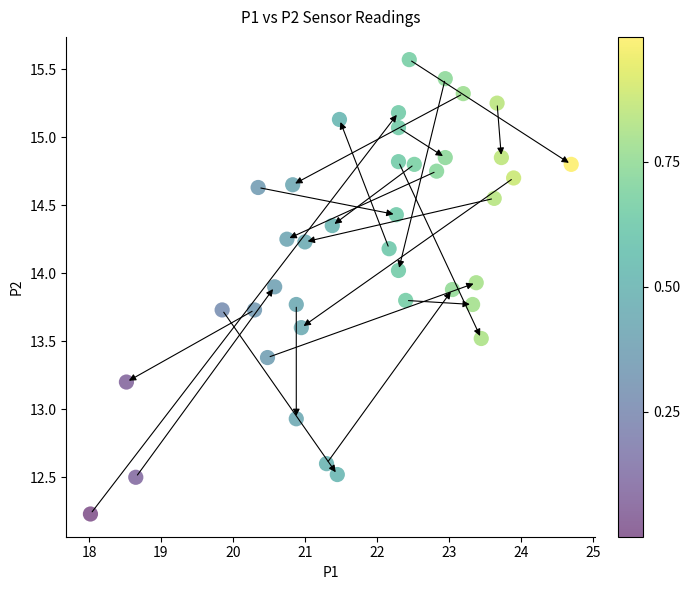

What is the range of X values (max minus min)?

6.7